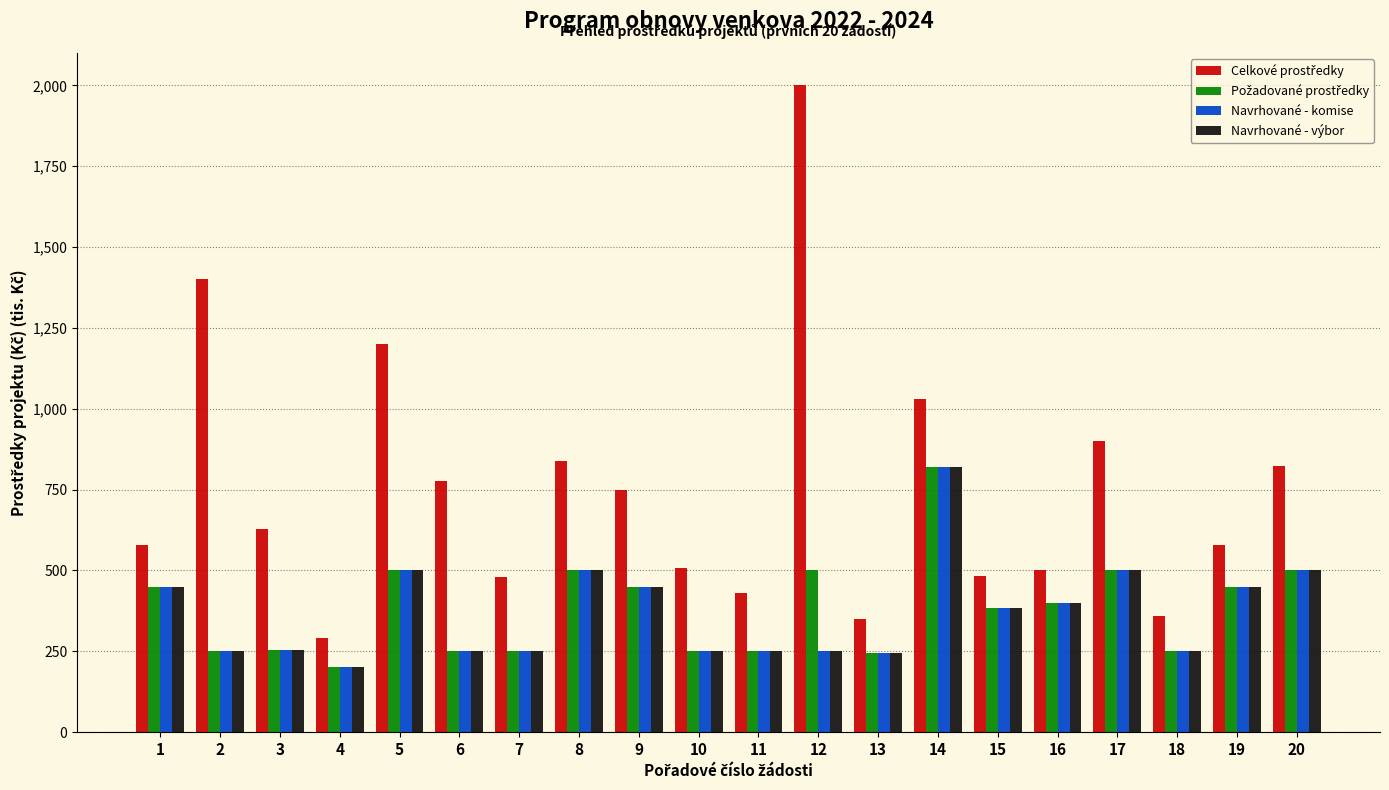

Which category has the highest value across all series?

12